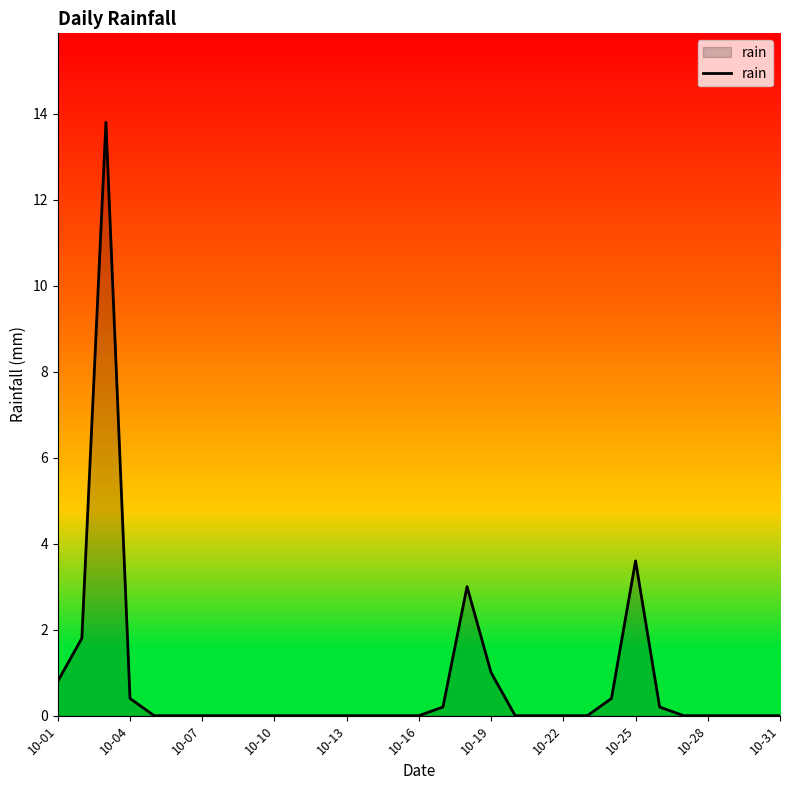

What is the difference between the maximum and minimum values?

13.8